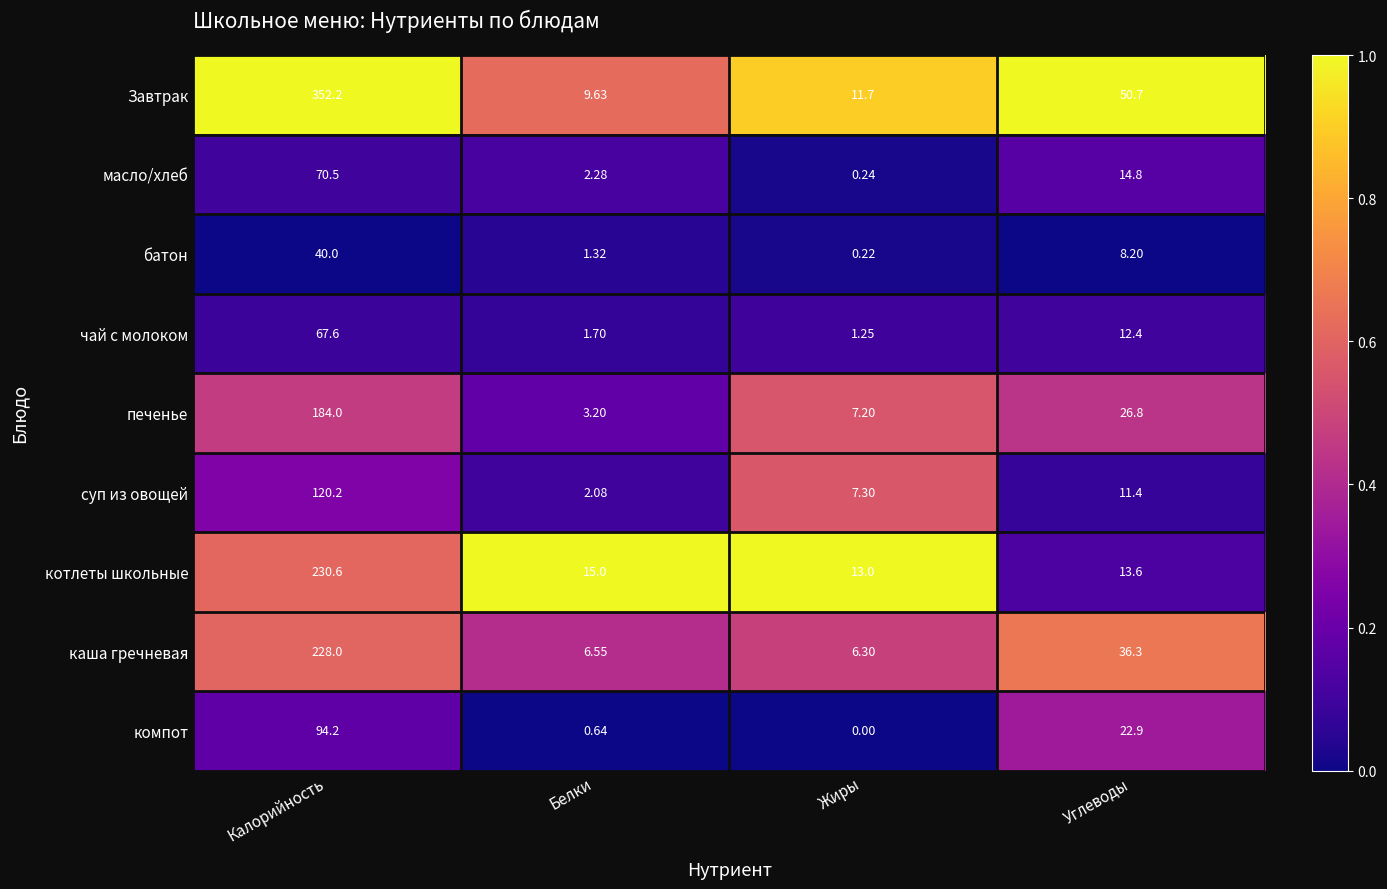

What is the greatest value displayed?

352.2